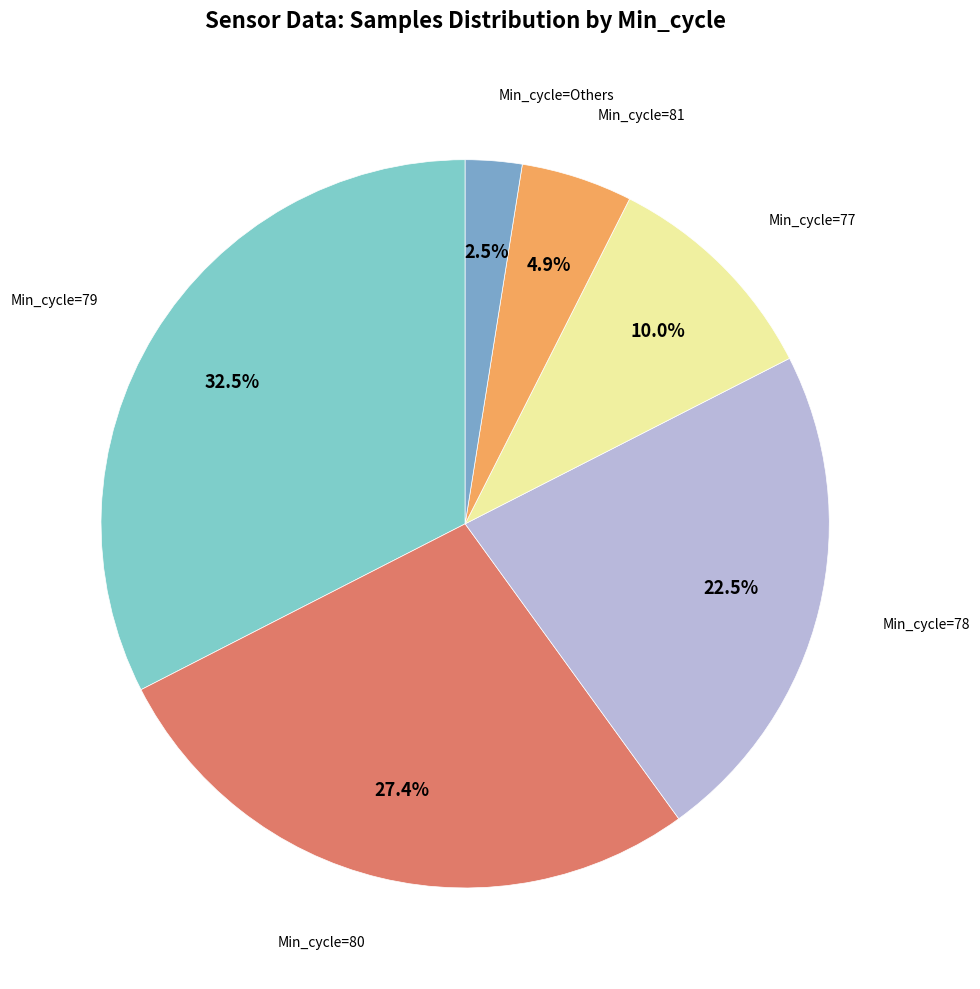

How many segments does this pie chart have?

6